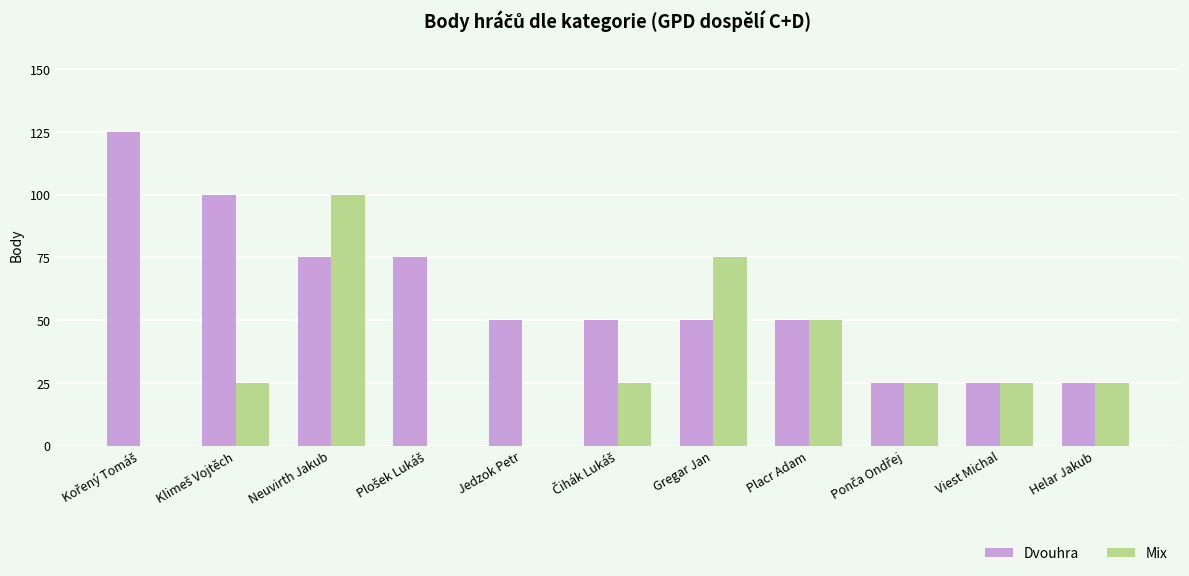

Which series changed the most between Neuvirth Jakub and Helar Jakub?

Mix